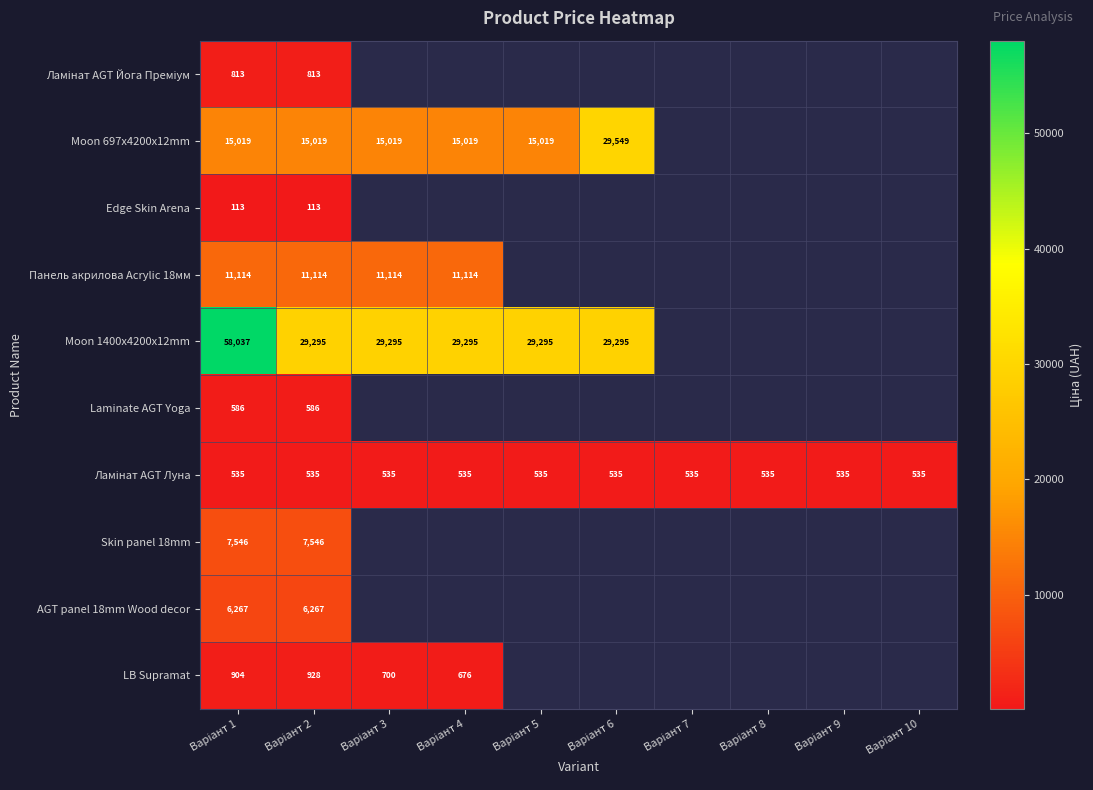

How many data points does each series have?

10